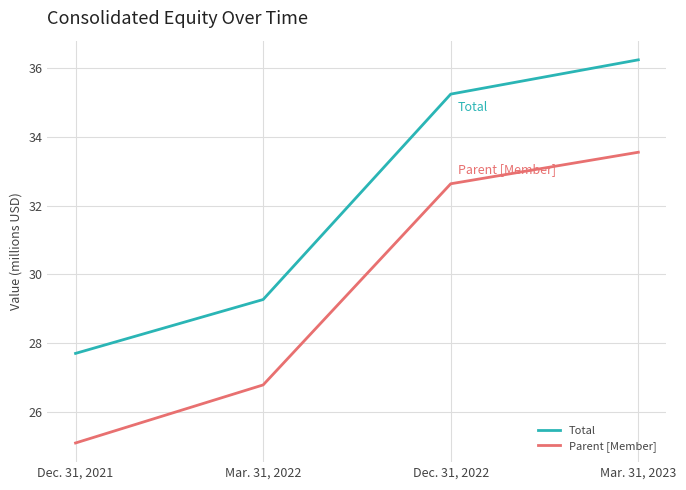

What position from the left is Dec. 31, 2022?

3